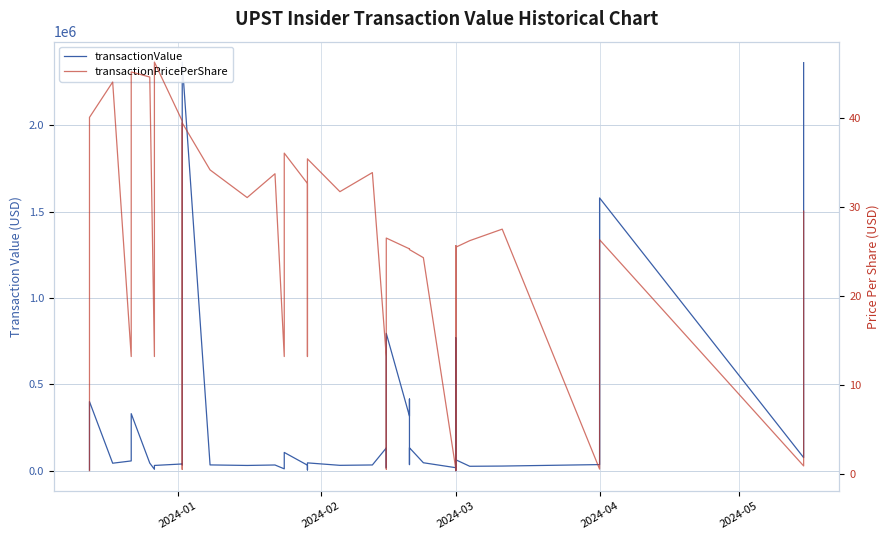

What is the greatest value displayed?

2364613.0